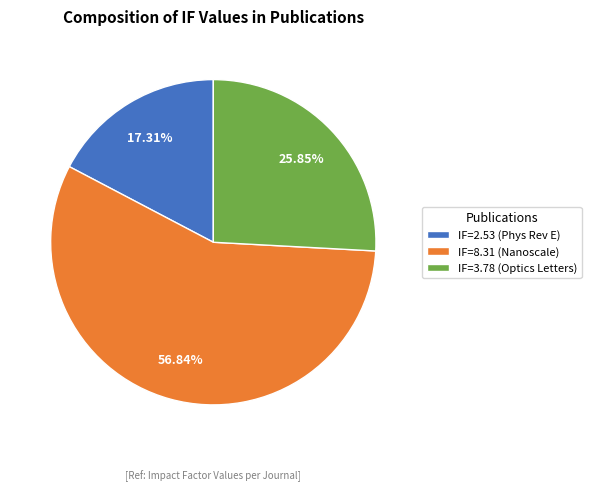

Is there a majority slice in this chart?

Yes